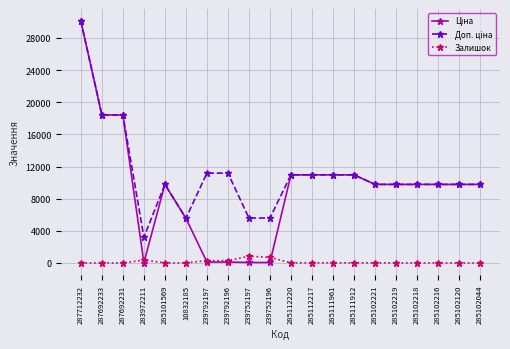

What is the greatest value displayed?

30102.8